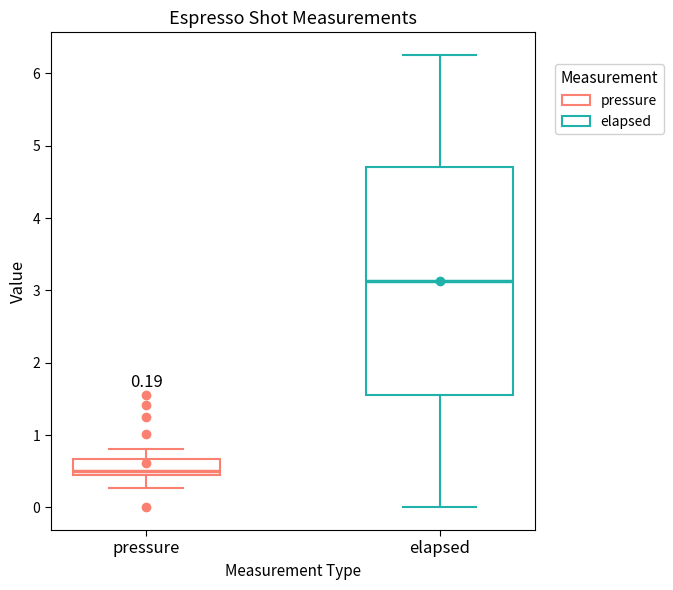

Comparing the boxes themselves (not the whiskers), which one is the tallest?

elapsed